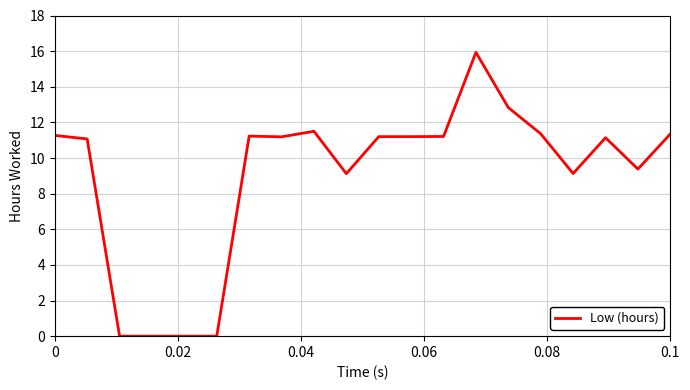

What is the greatest value displayed?

15.9